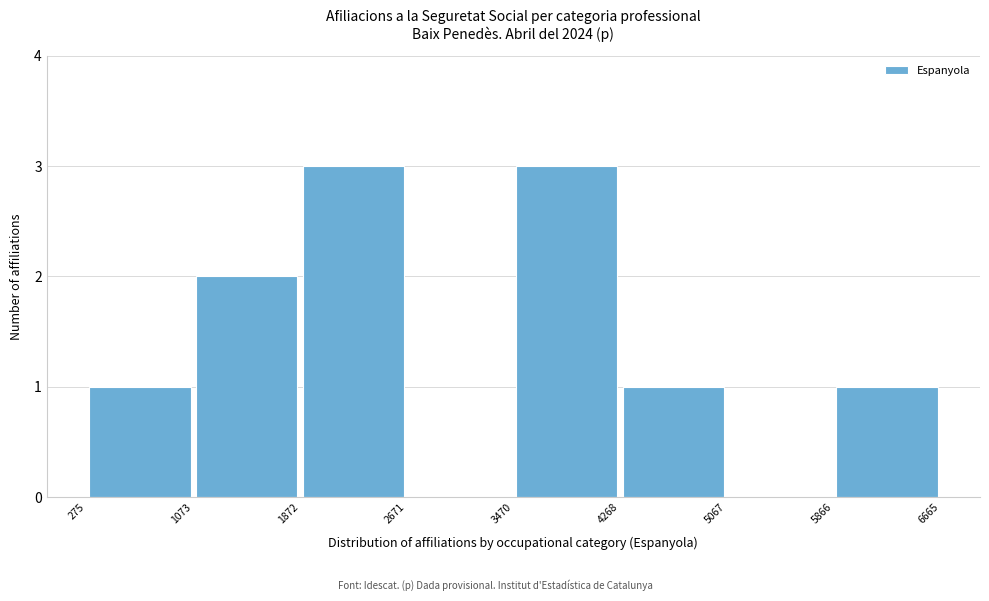

Reading left to right, list every bar in this chart as the range it spans on the x-axis followed by its height. The values are not printed on the chart, so give them approximately, as read against the axis.

275 to 1073: 1
1073 to 1872: 2
1872 to 2671: 3
2671 to 3470: 0
3470 to 4268: 3
4268 to 5067: 1
5067 to 5866: 0
5866 to 6665: 1